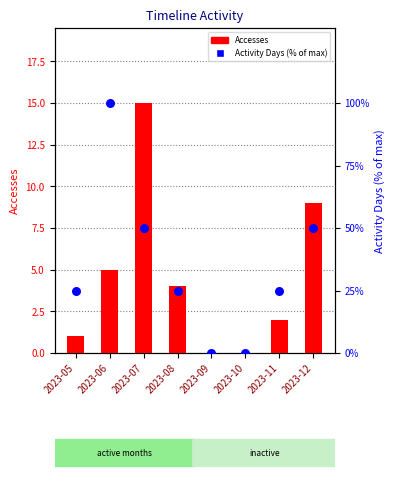

At how many categories does at least one series exceed 12?

6